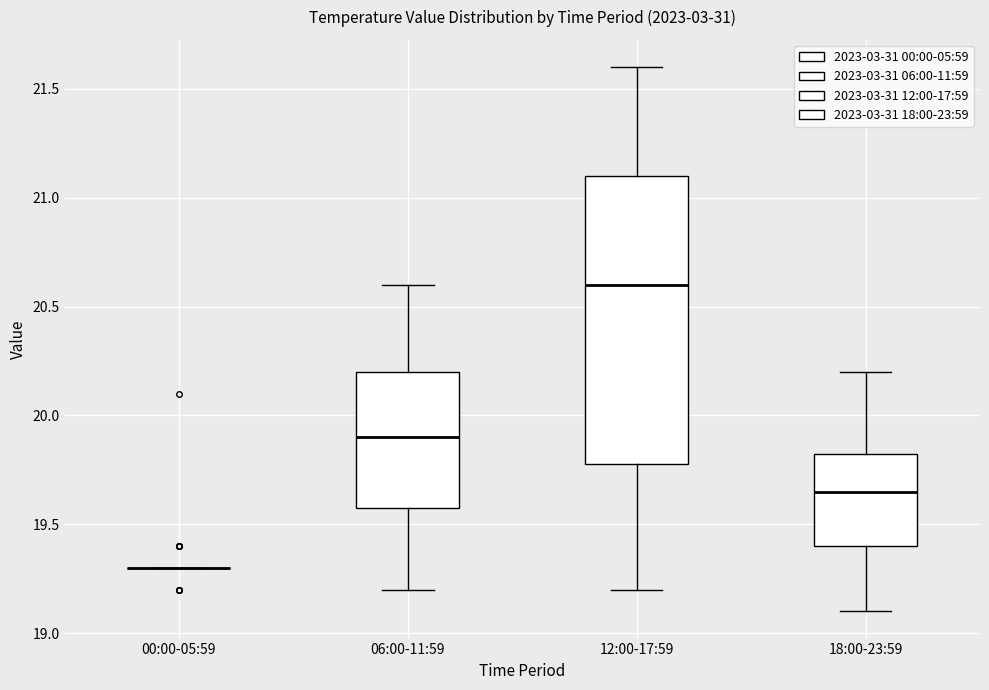

Which box is the tallest, from its lower edge to its upper edge?

12:00-17:59